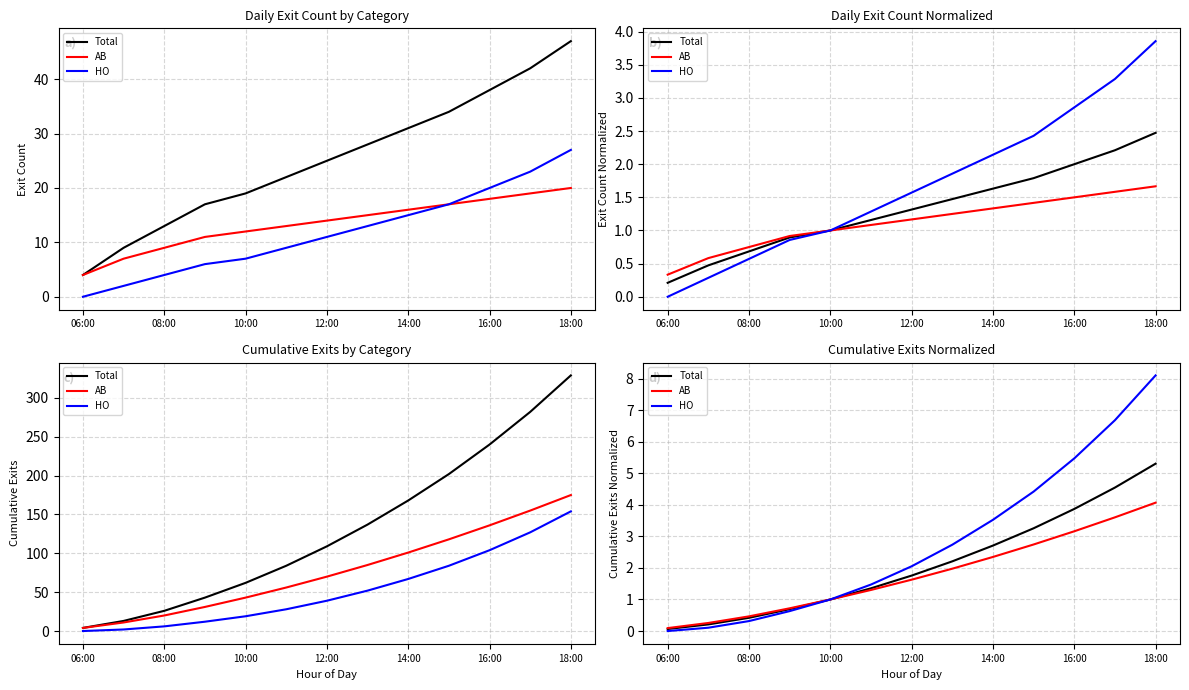

How many data points in AB are above 1?

8